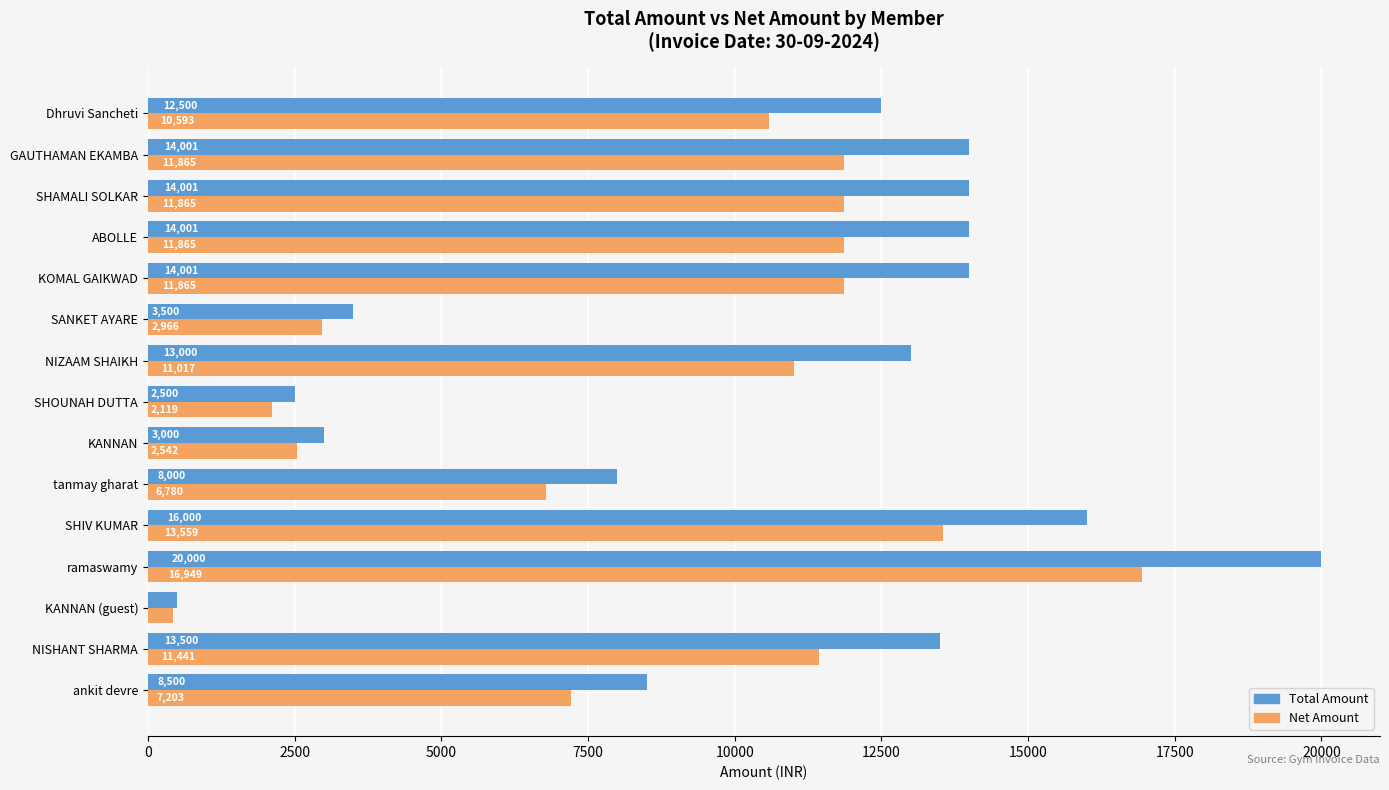

True or false: Total Amount has a value of 3500.0 at SANKET AYARE.

True